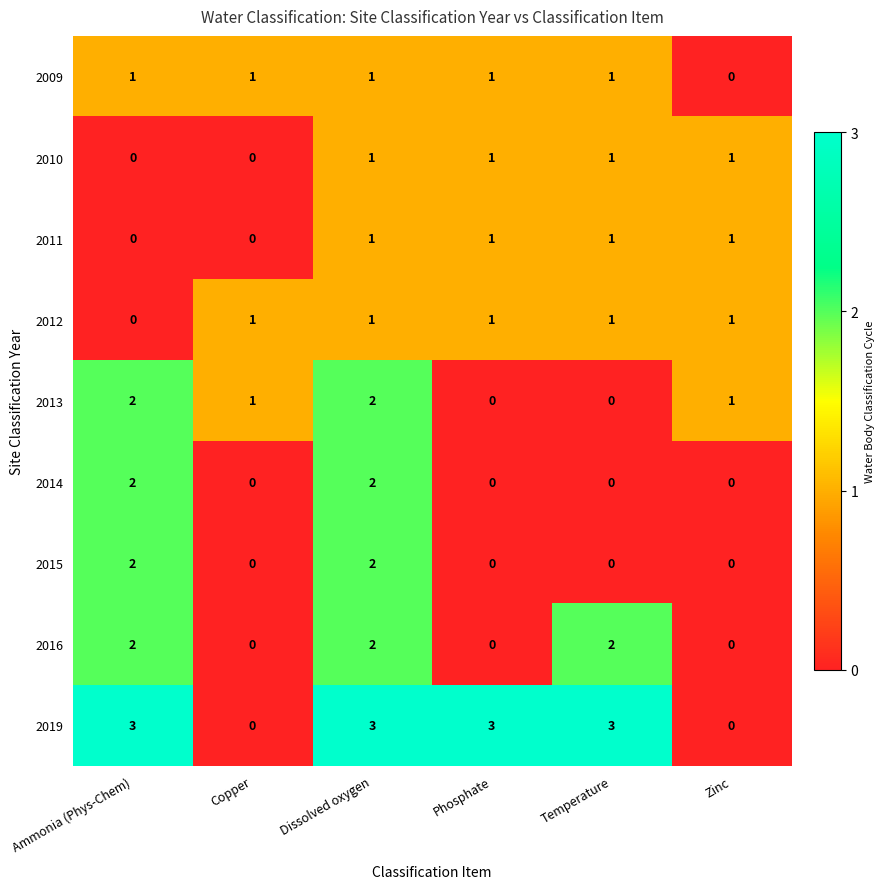

How many 2009 values are between 1 and 2?

5